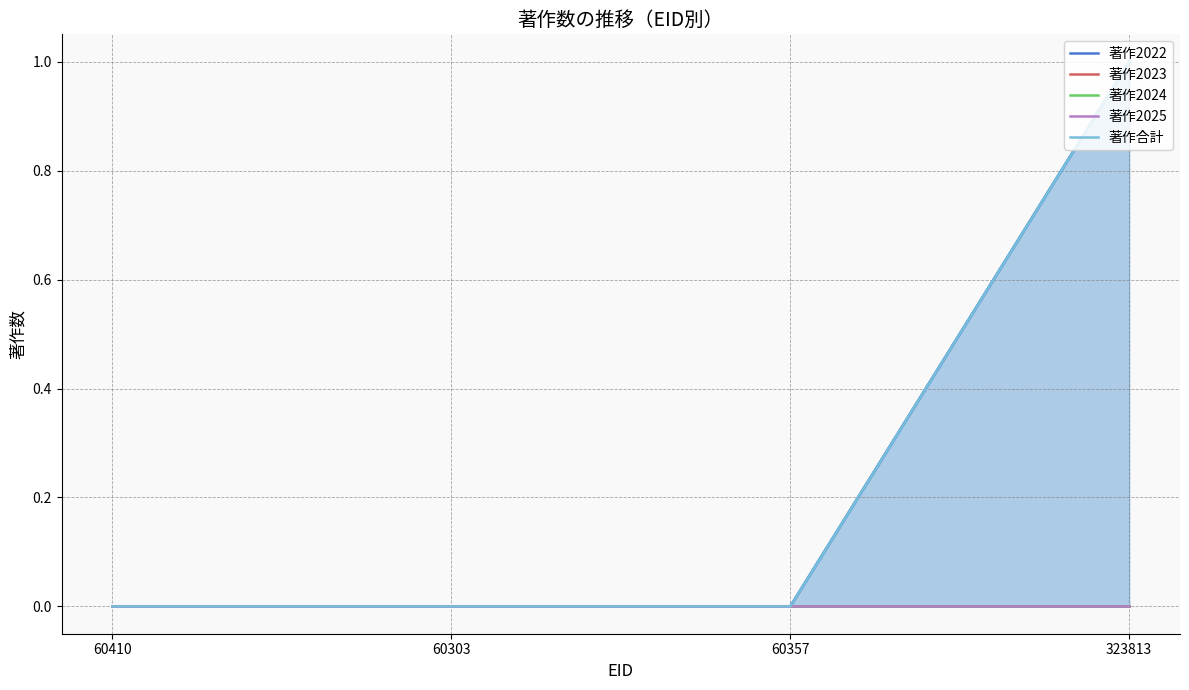

Reading left to right, list all the values displayed in this chart.

著作2022: 60410=0	60303=0	60357=0	323813=1
著作2023: 60410=0	60303=0	60357=0	323813=0
著作2024: 60410=0	60303=0	60357=0	323813=0
著作2025: 60410=0	60303=0	60357=0	323813=0
著作合計: 60410=0	60303=0	60357=0	323813=1